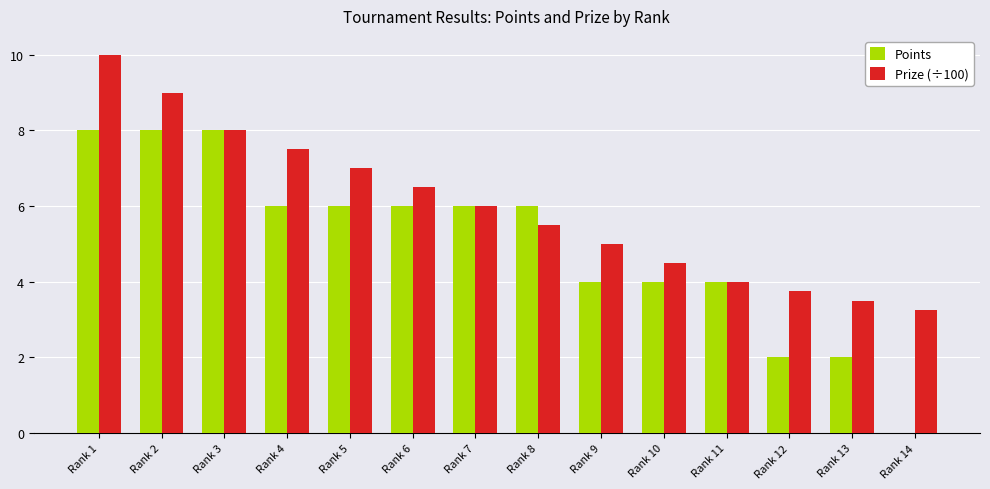

Does the chart contain stacked bars?

No